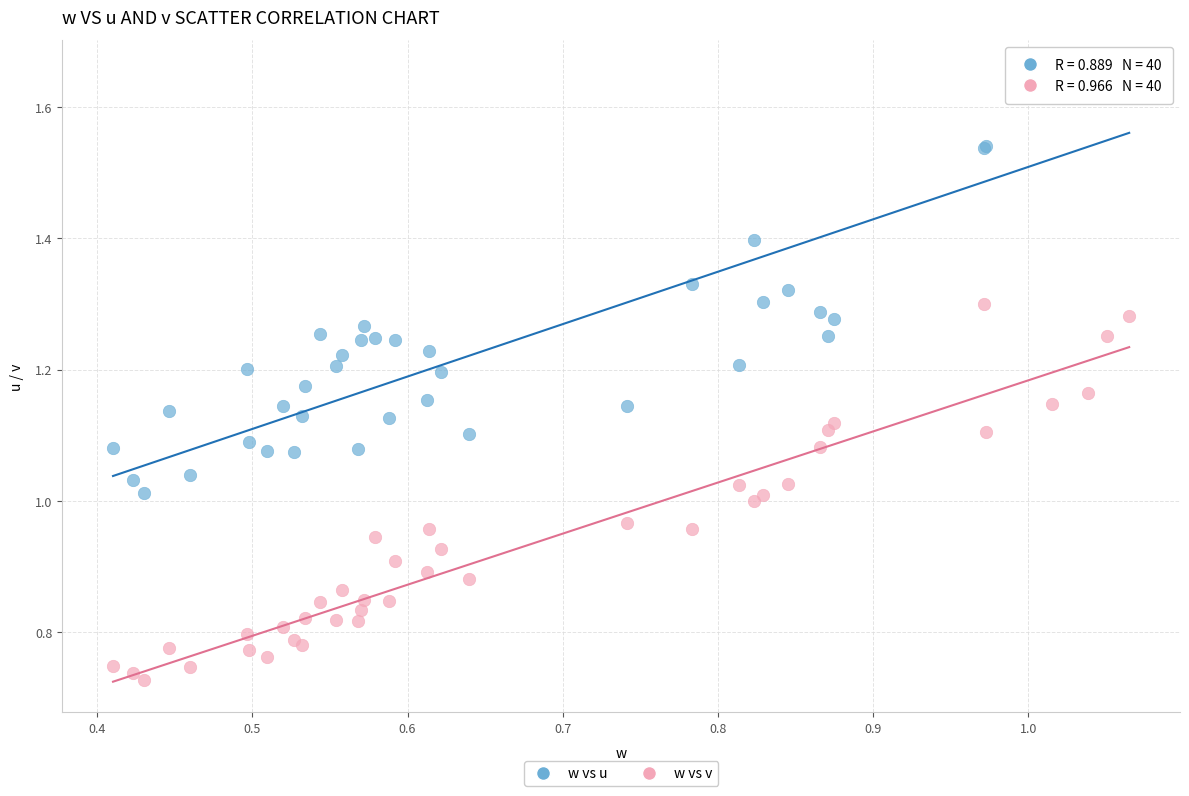

What are all the series names shown in the legend?

w vs u, w vs v